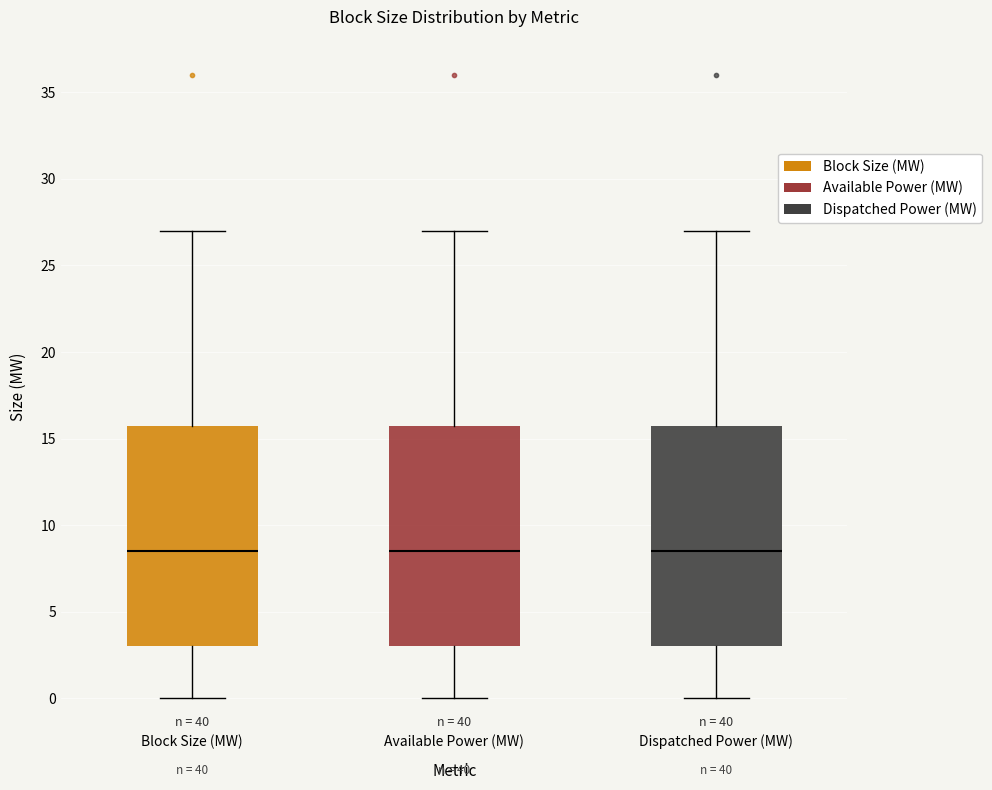

Reading left to right, transcribe this box plot: for each box, give where its median line is, the range the box spans, and where its two whiskers end, as read against the y-axis. The values are not printed on the chart, so give them approximately, as read against the axis.

Block Size (MW): median 8.5, box 3.0 to 16.0, whiskers 0.0 to 27.0
Available Power (MW): median 8.5, box 3.0 to 16.0, whiskers 0.0 to 27.0
Dispatched Power (MW): median 8.5, box 3.0 to 16.0, whiskers 0.0 to 27.0